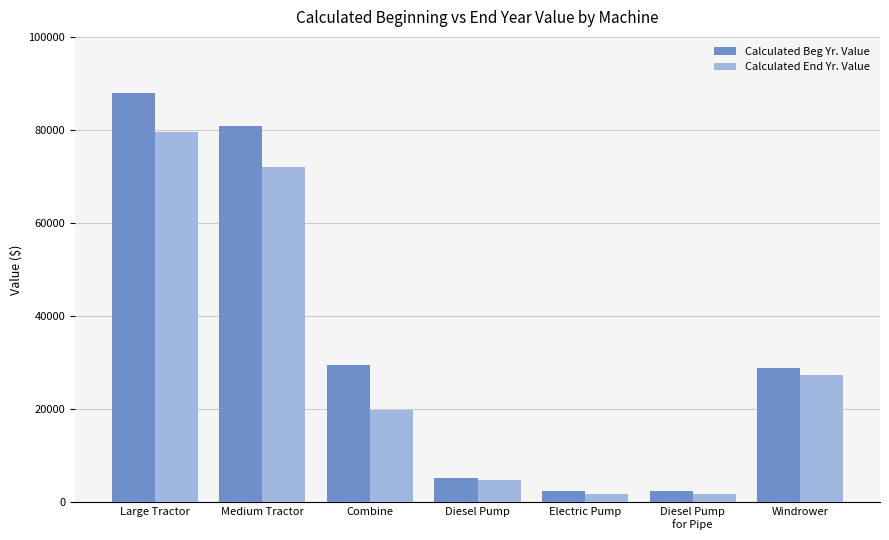

At which category does the chart reach its peak across all series?

Large Tractor